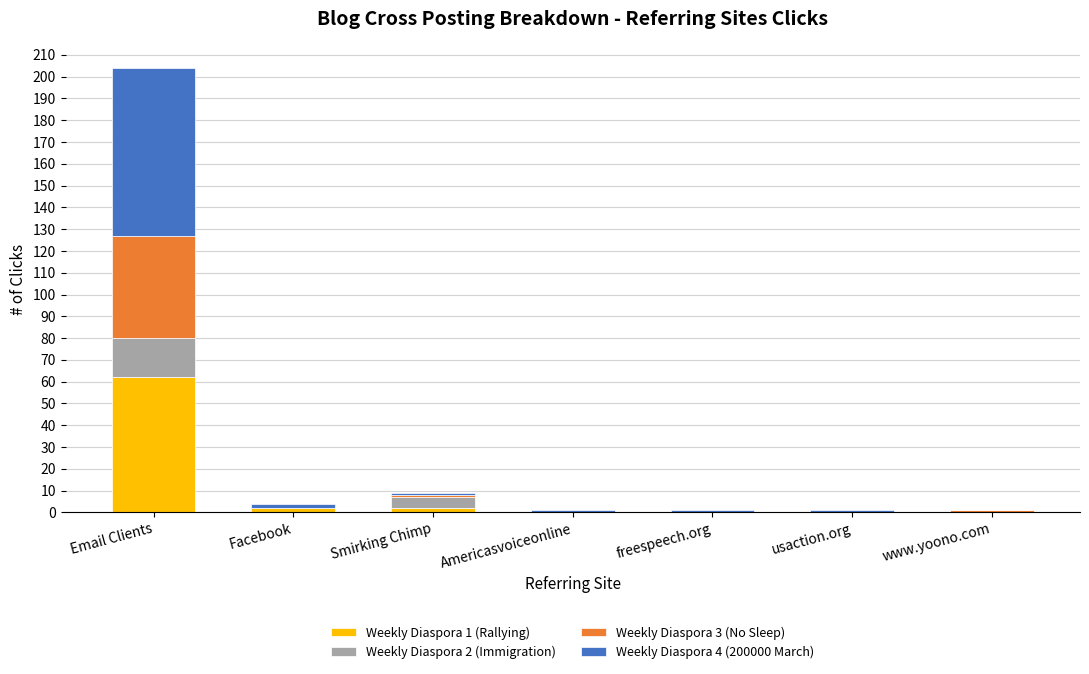

How many data points does each series have?

7